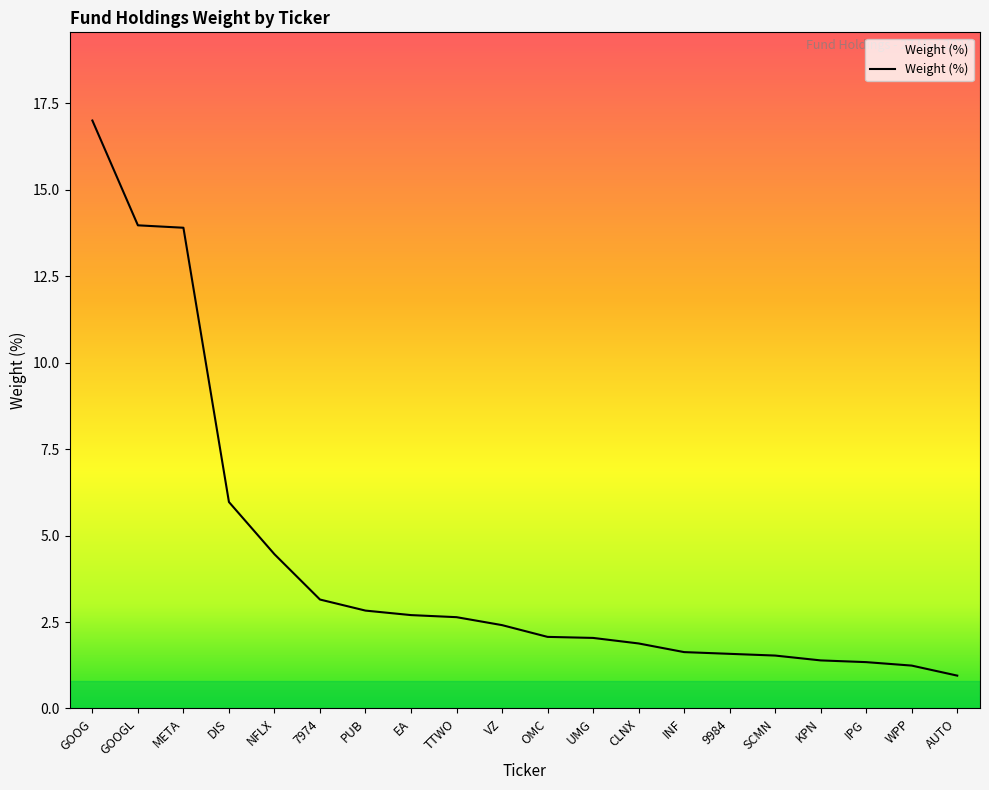

Is it true that the value at GOOGL is 14.0?

True